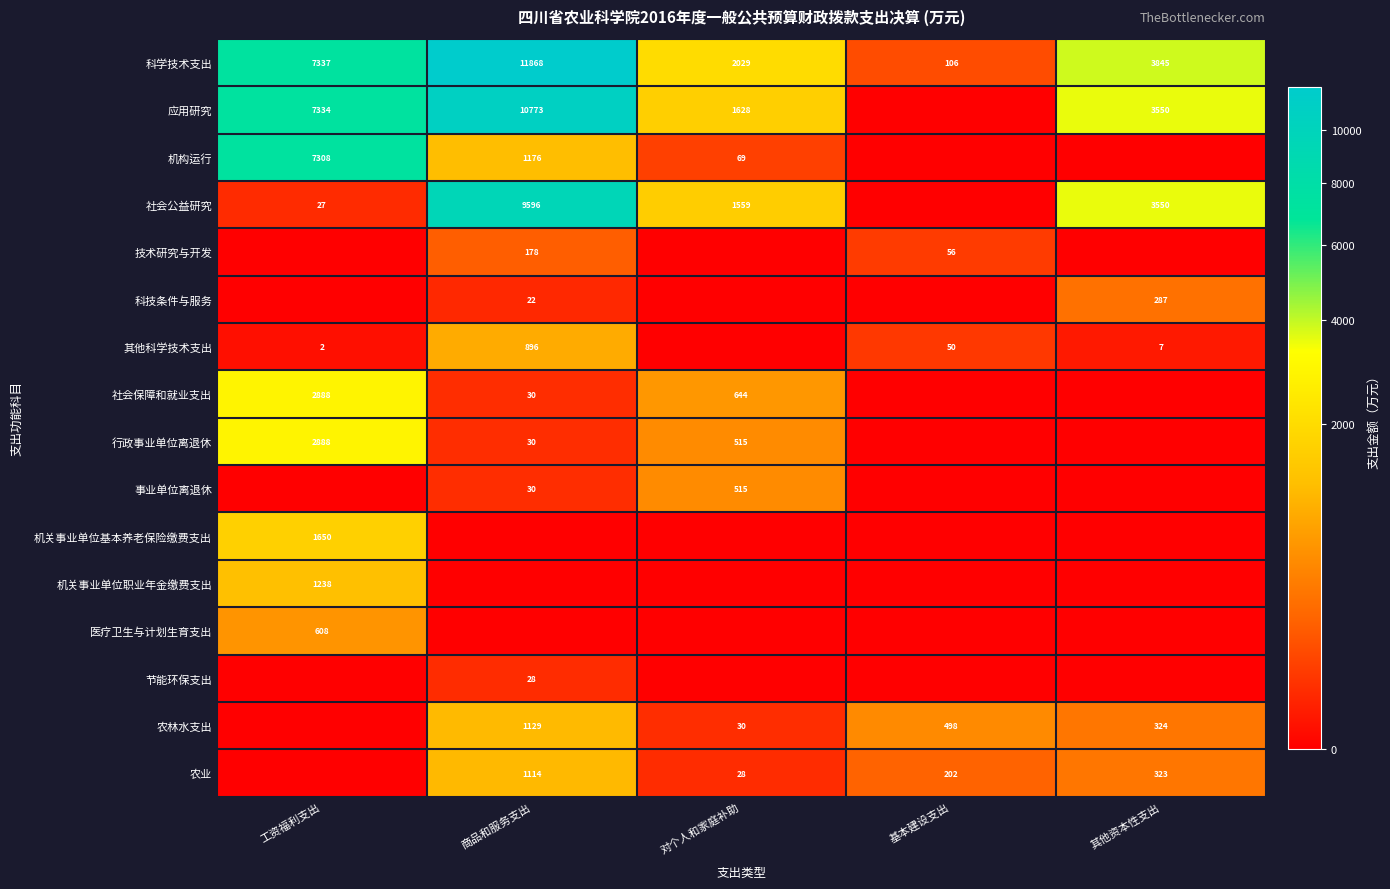

The value of 行政事业单位离退休 at 商品和服务支出 is 46.4. True or false?

False